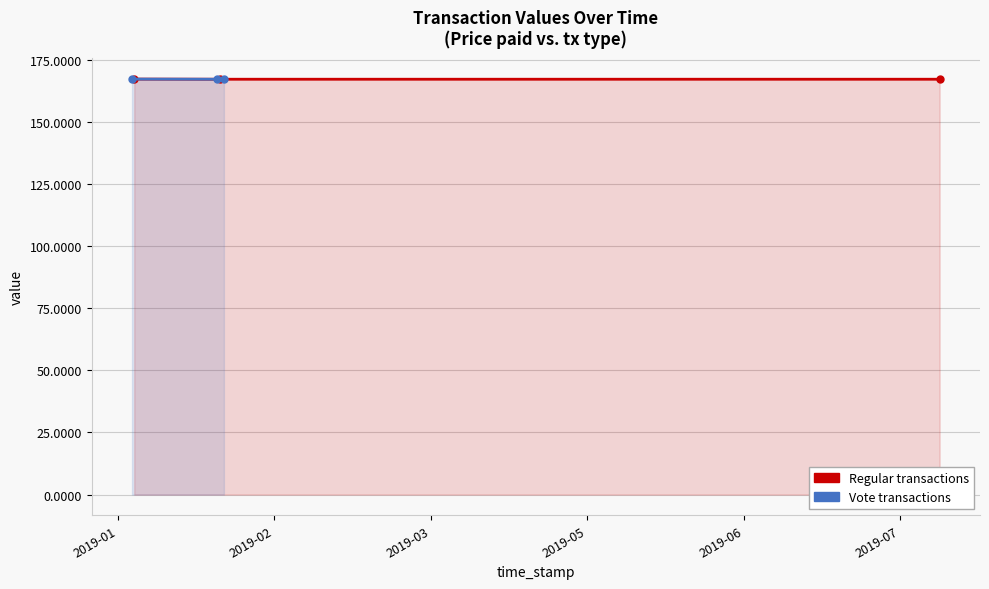

Count the number of categories in the chart.

3